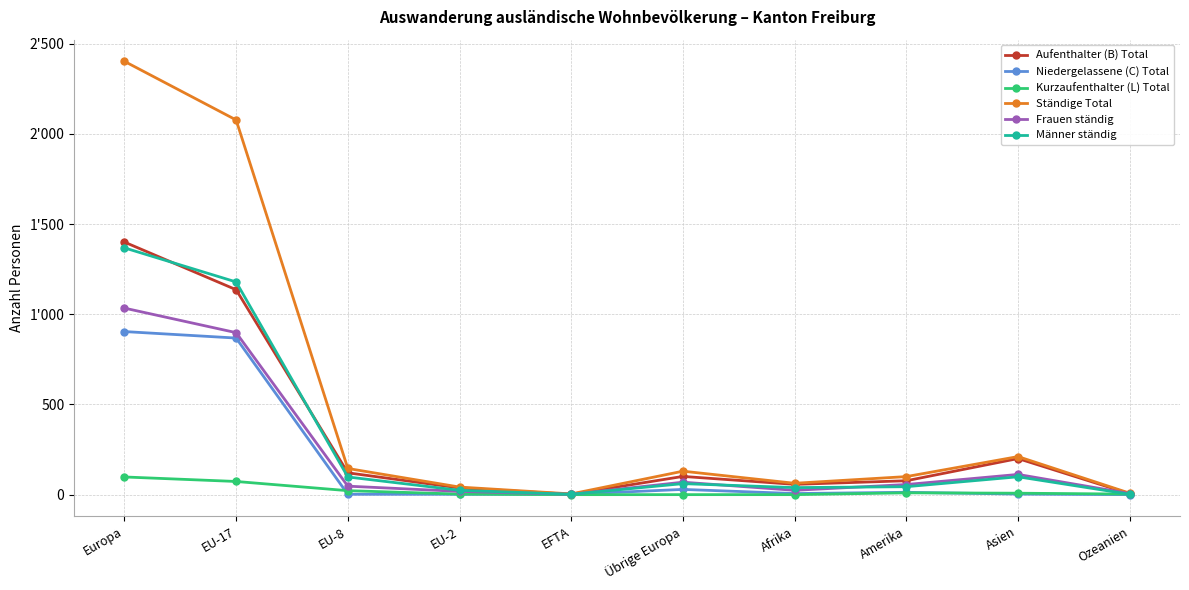

Between Übrige Europa and Asien, which is larger?

Asien